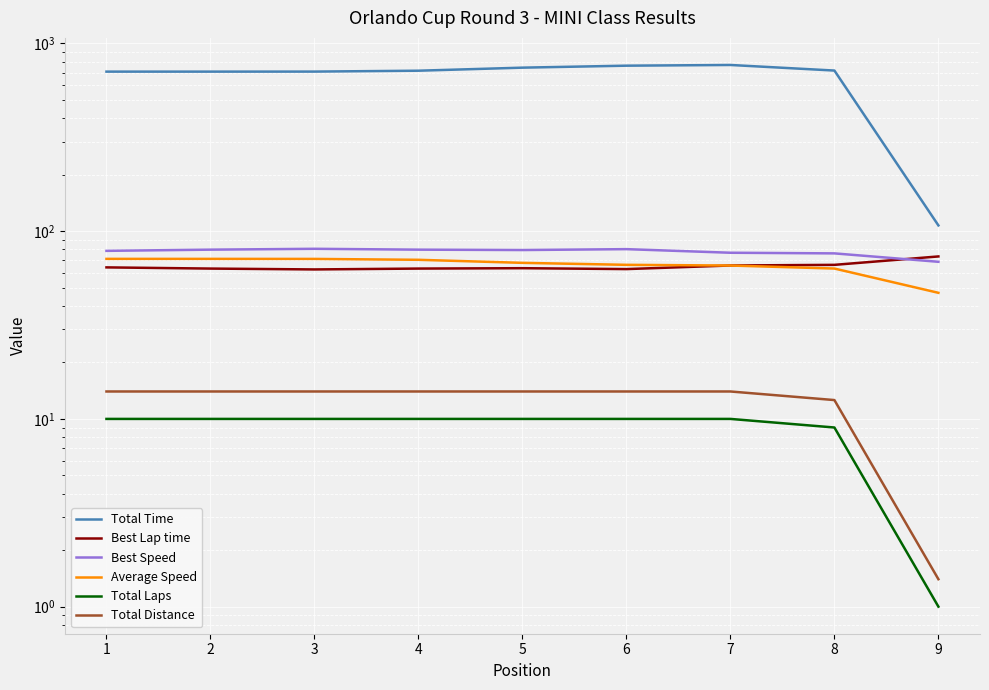

What is the difference between the highest and lowest values at 4?

705.9